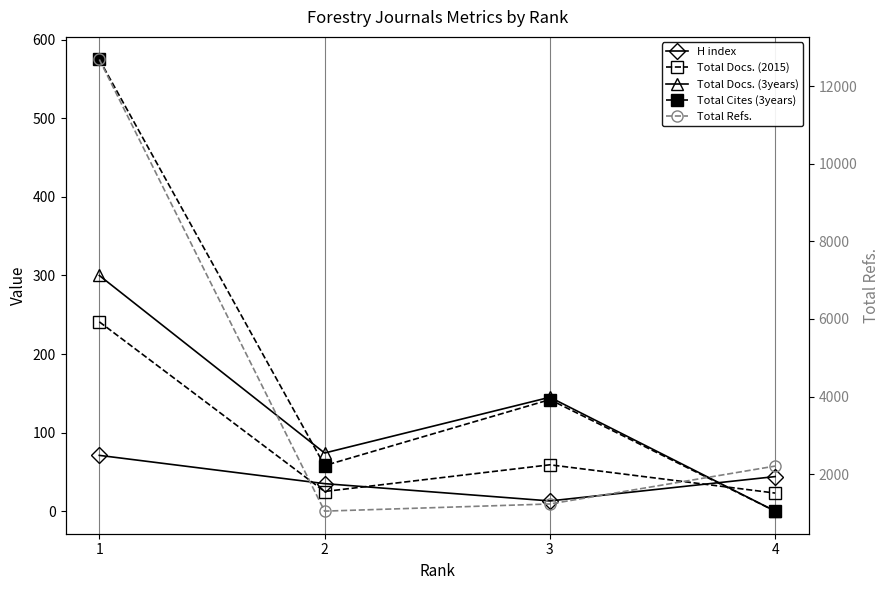

What is the difference between the highest and lowest values at 4?

2207